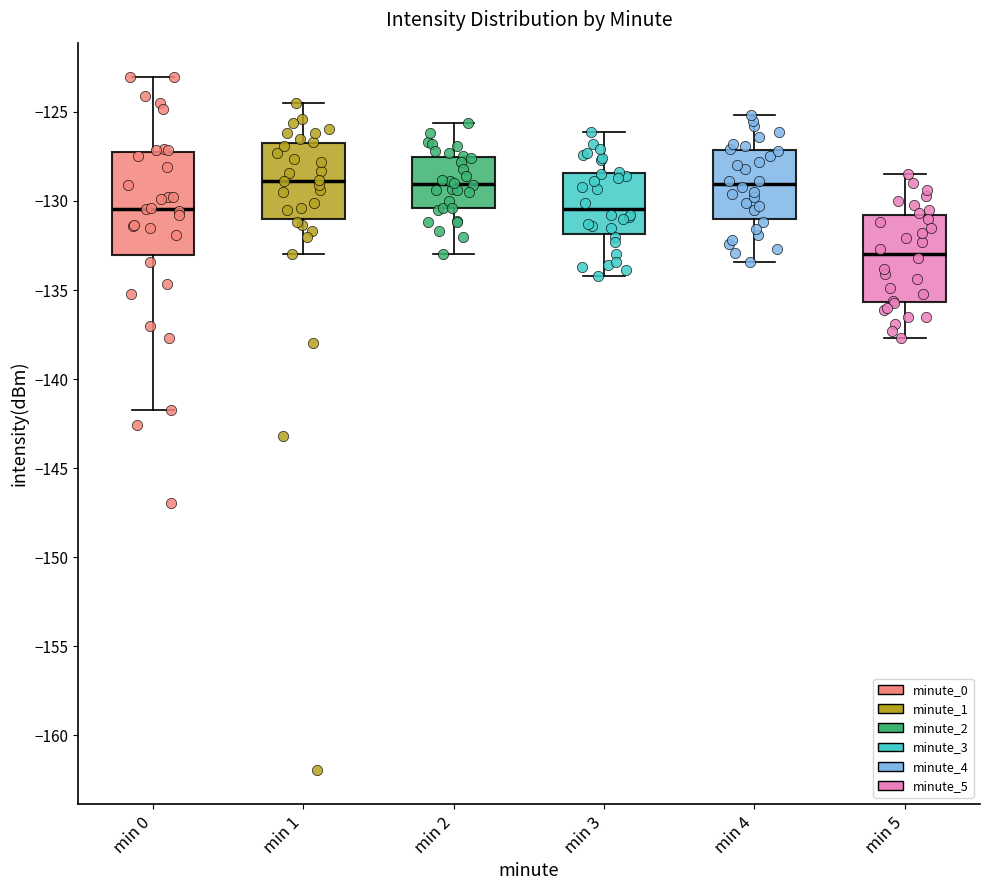

Where does the upper whisker of the box for min 3 end on the y-axis? The values are not printed on the chart, so give them approximately, as read against the axis.

-126.0